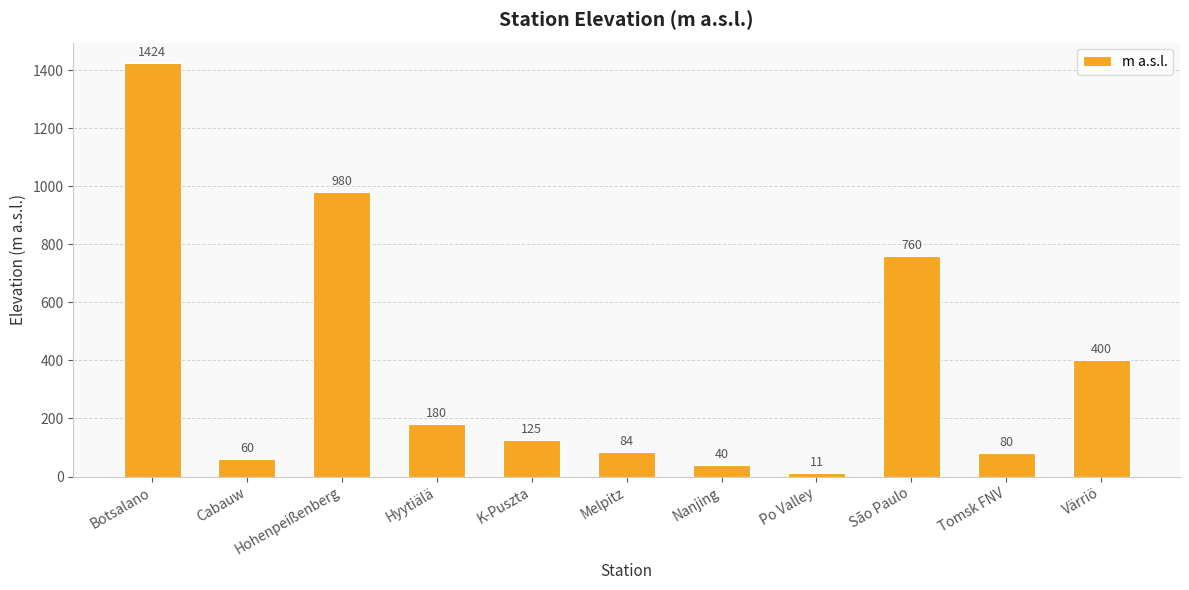

Does the chart contain stacked bars?

No